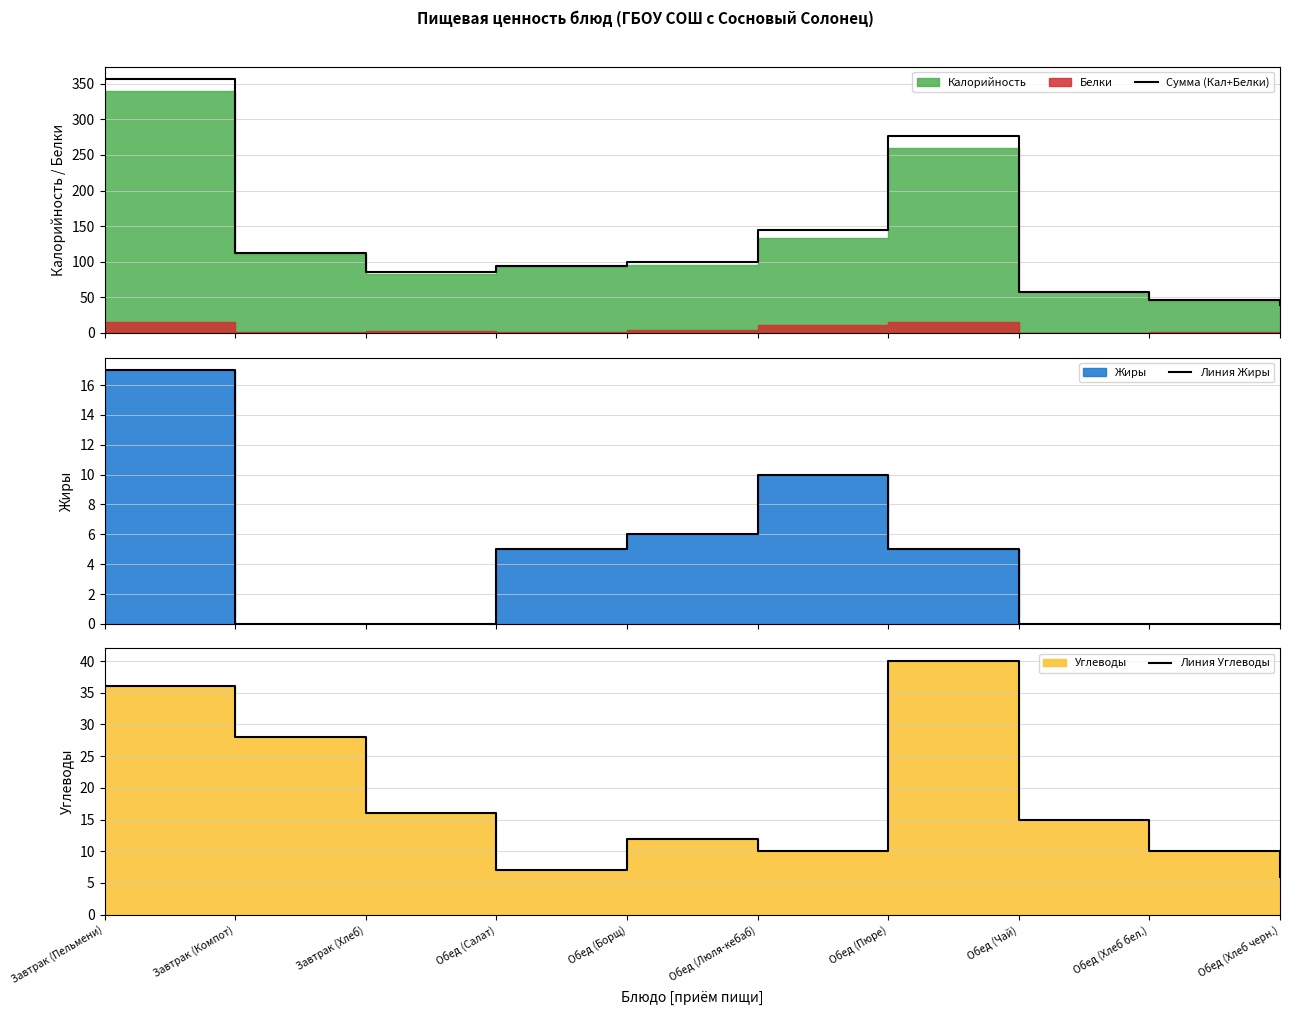

Where is Сумма (Кал+Белки) nearest to the value 197?

Обед (Люля-кебаб)